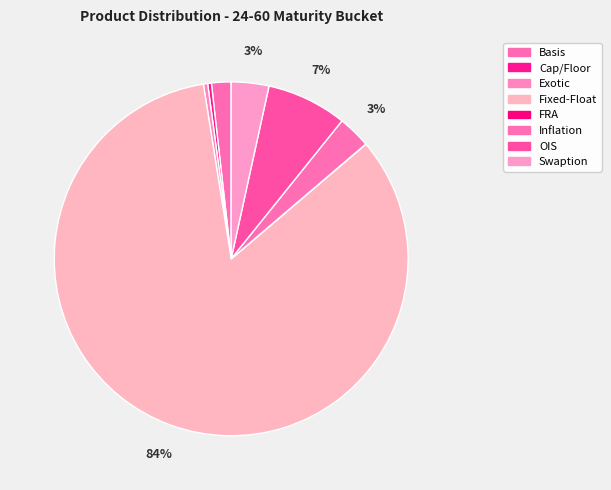

Which has a higher value, Basis or Swaption?

Swaption